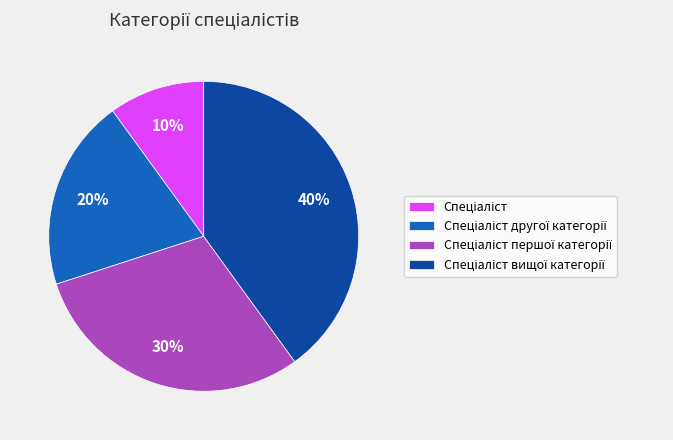

To the nearest percent, what is the difference between the largest and smallest slice percentages?

30%